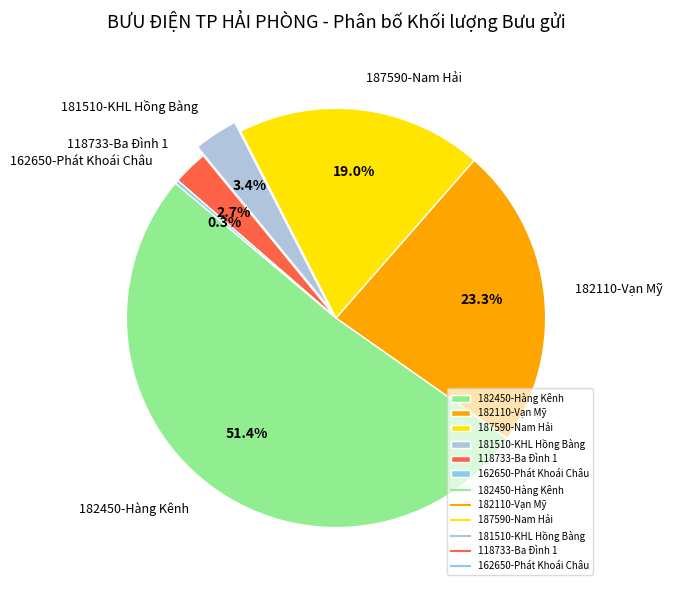

What is the largest slice in the pie chart?

182450-Hàng Kênh